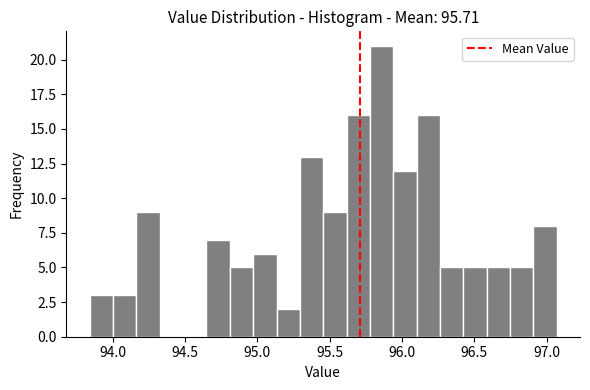

Around what value on the x-axis is the tallest bar? Give the approximate position of its centre, as read against the axis.

95.85